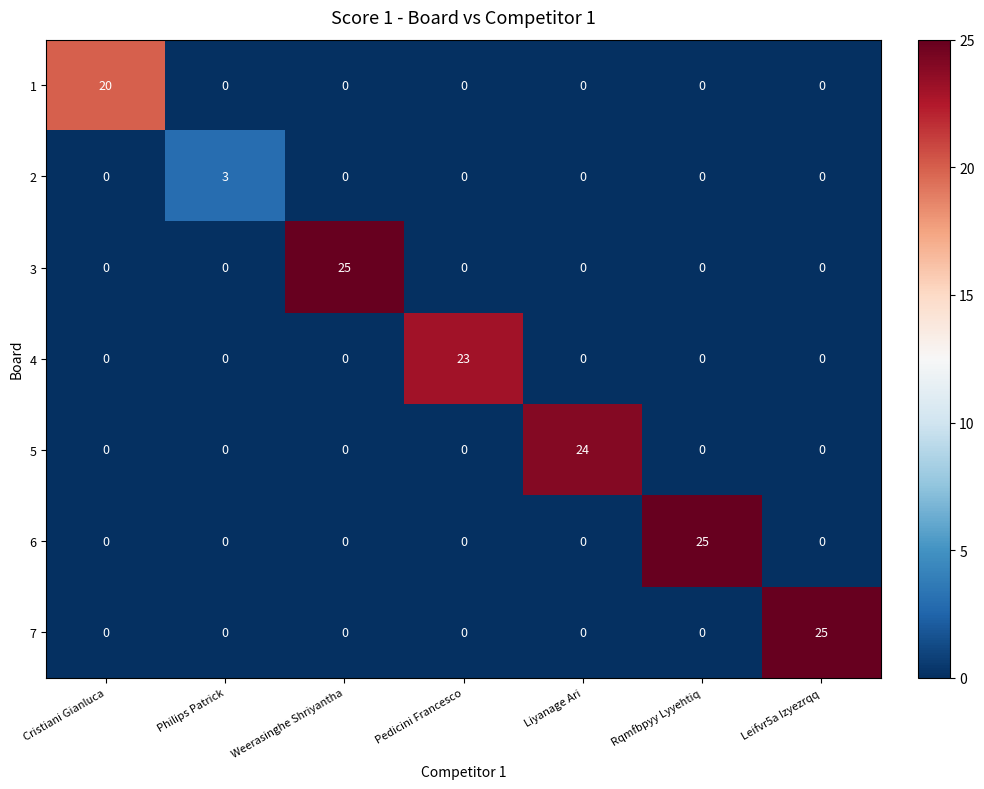

What is the difference between the highest and lowest values at Weerasinghe Shriyantha?

25